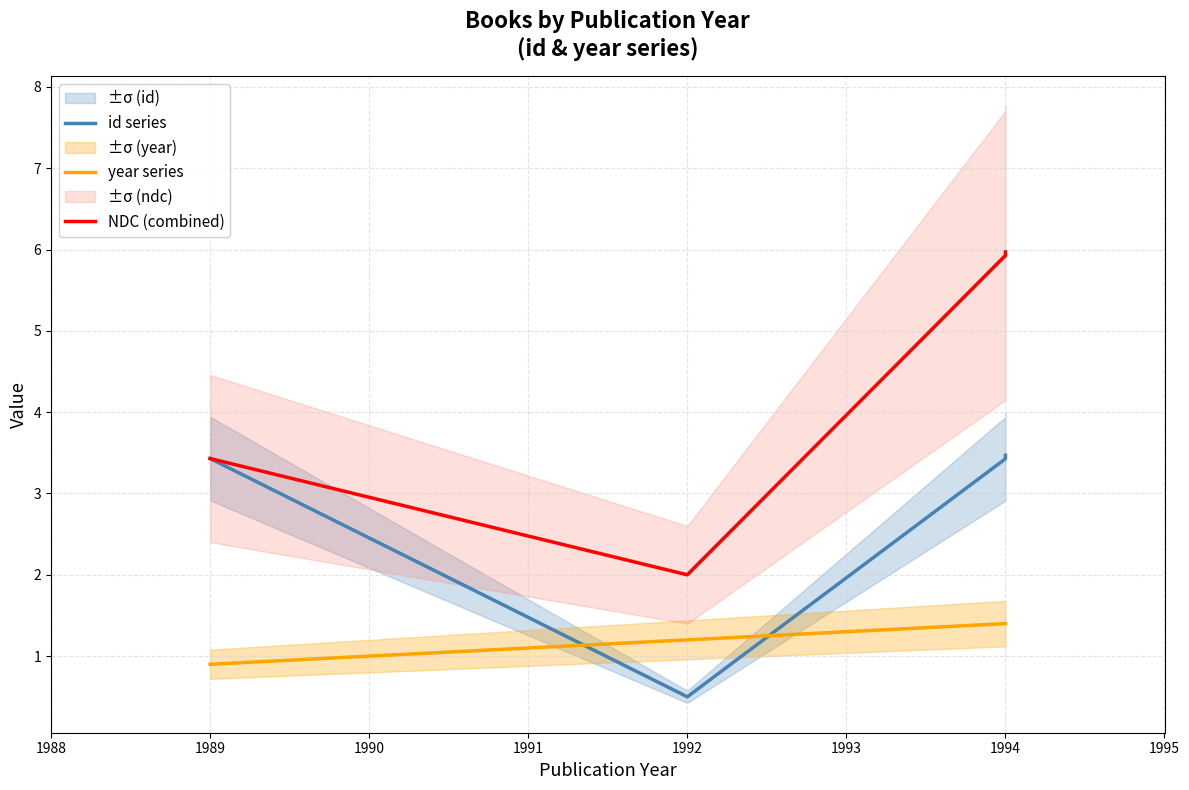

After their last crossing, which series has the higher values: year series or id series?

id series